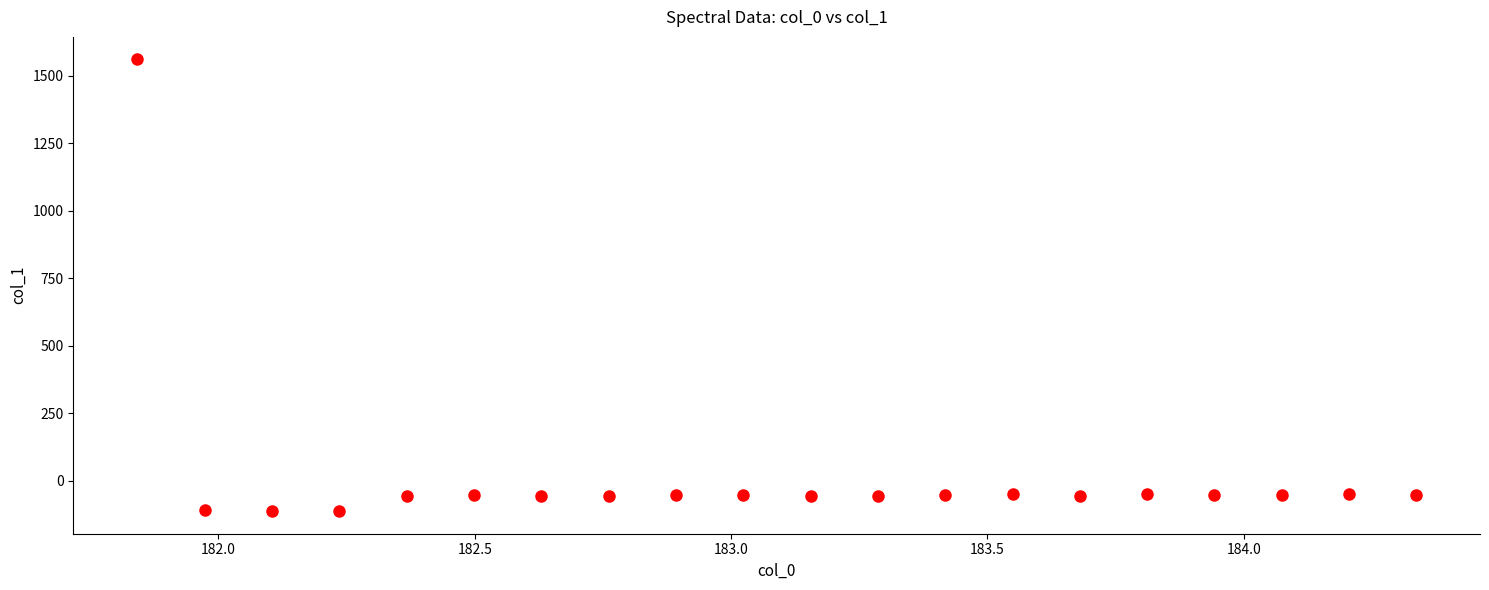

What is the range of Y values (max minus min)?

1673.1